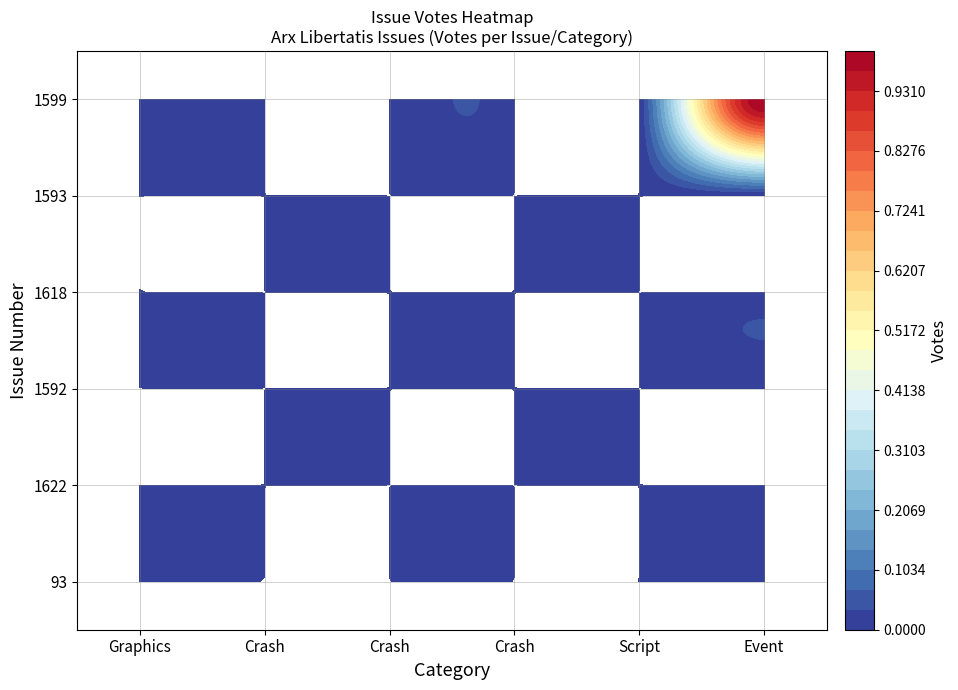

Reading left to right, transcribe all the data shown in this chart.

93: 0=0	1=0	2=0	3=0	4=0	5=0
1622: 0=0	1=0	2=0	3=0	4=0	5=0
1592: 0=0	1=0	2=0	3=0	4=0	5=0
1618: 0=0	1=0	2=0	3=0	4=0	5=0
1593: 0=0	1=0	2=0	3=0	4=0	5=0
1599: 0=0	1=0	2=0	3=0	4=0	5=1